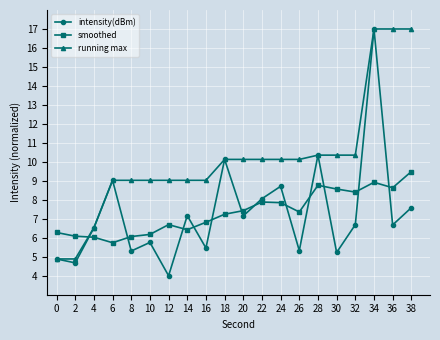

Count the number of data series in this chart.

3